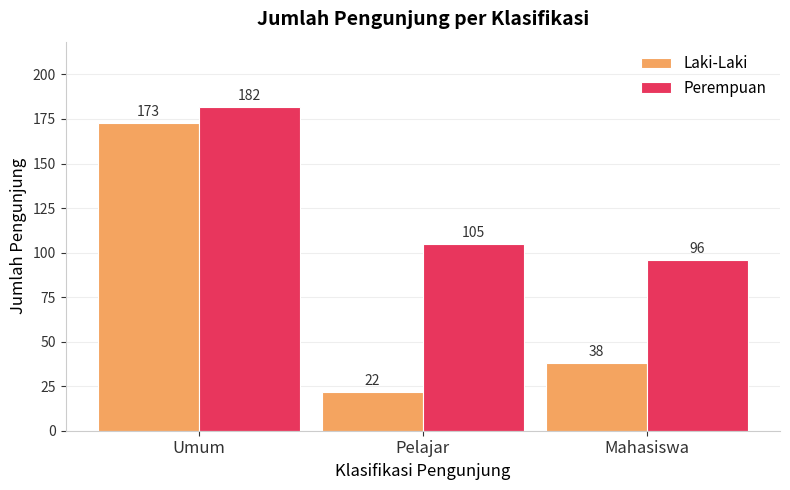

The Laki-Laki series shows 22 at Pelajar. True or false?

True